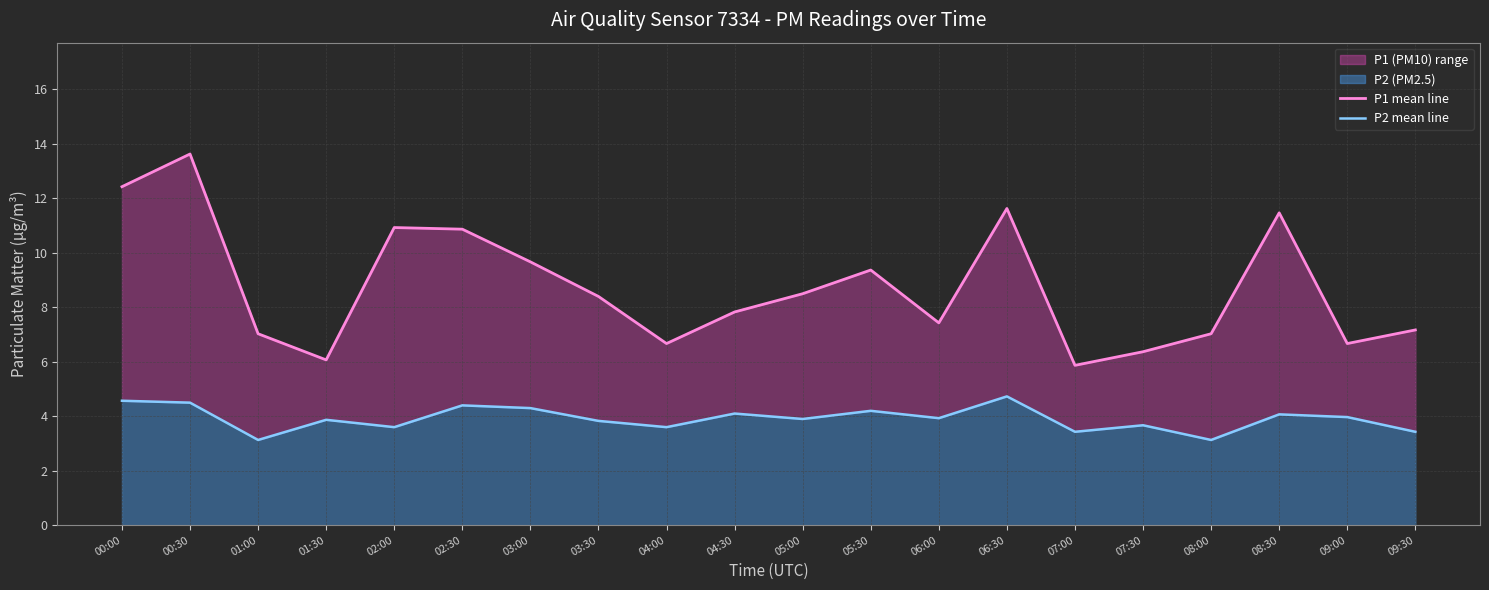

Which category has the lowest value in the P2 mean line series?

01:00